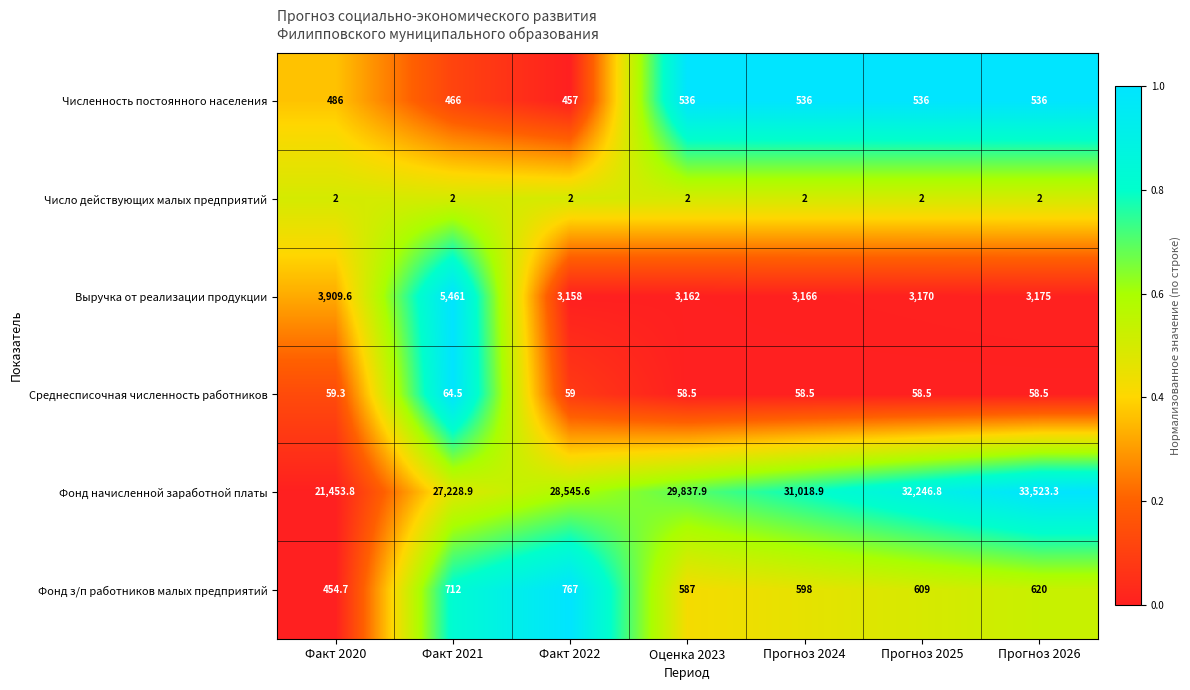

What is the maximum value shown in the chart?

33523.3